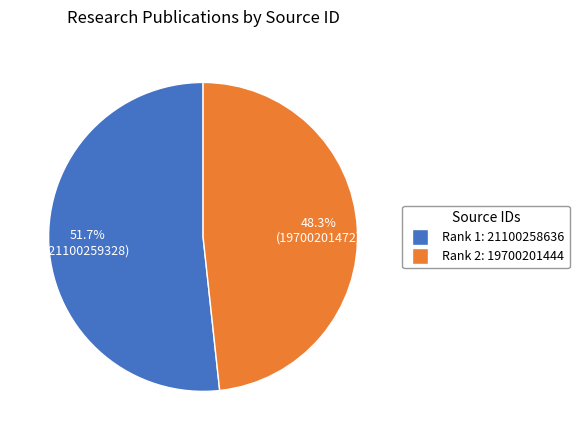

Does any single category account for the majority?

Yes